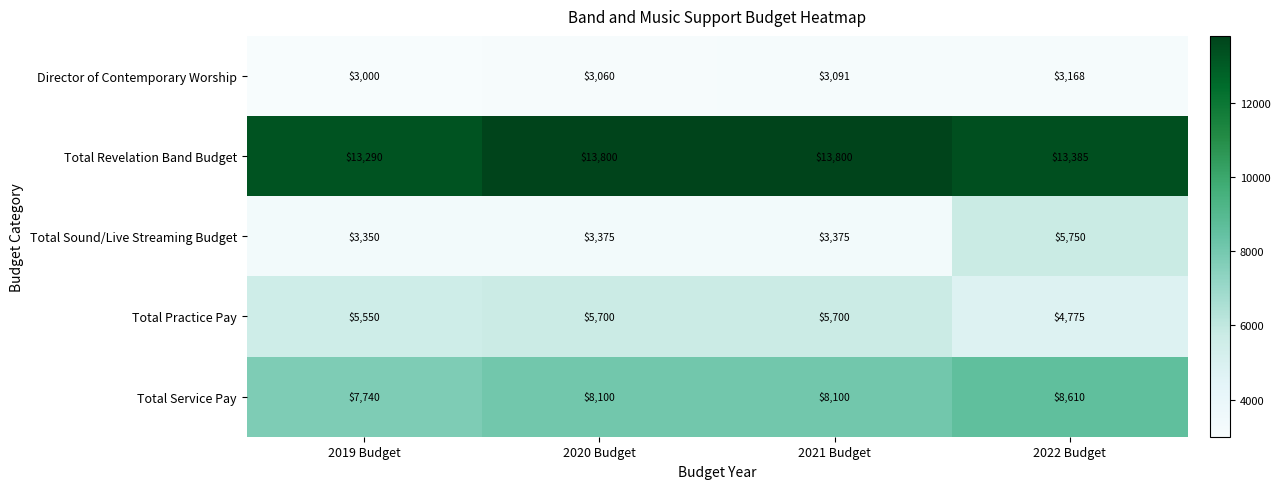

Rank the series by their maximum value, from highest to lowest.

Total Revelation Band Budget, Total Service Pay, Total Sound/Live Streaming Budget, Total Practice Pay, Director of Contemporary Worship